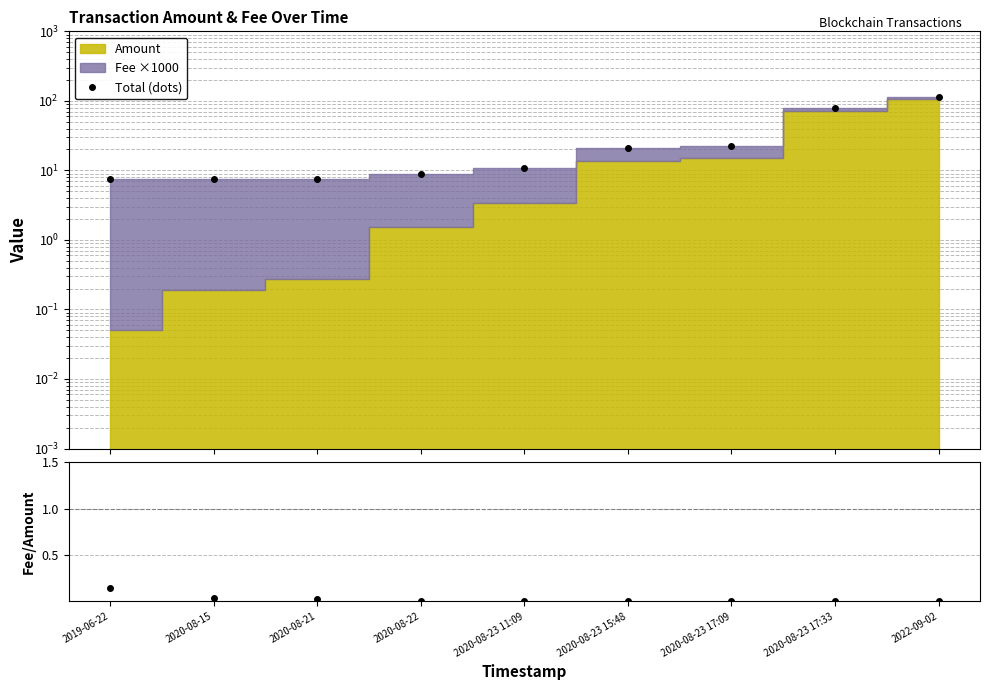

Which category has the highest value in the Fee/Amount series?

2019-06-22